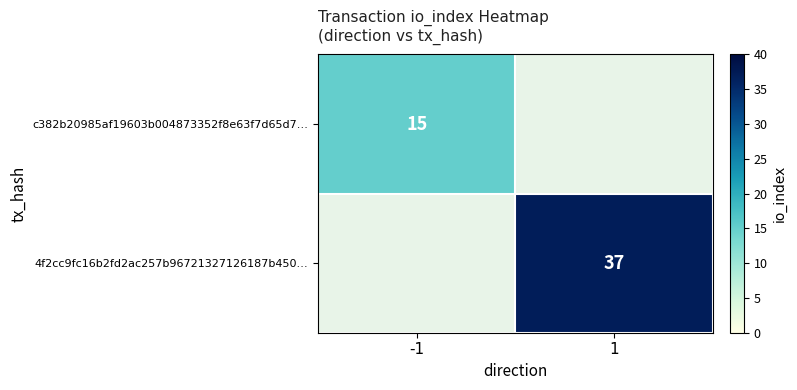

The value of 4f2cc9fc16b2fd2ac257b96721327126187b450… at 1 is 37. True or false?

True